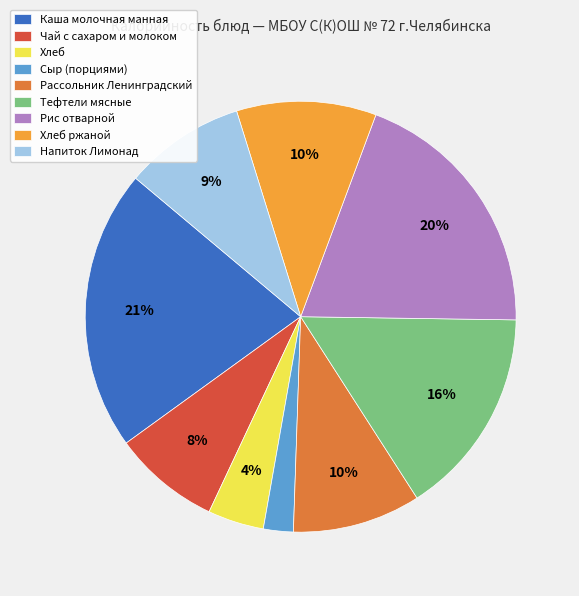

To the nearest percent, what is the average slice percentage?

11%